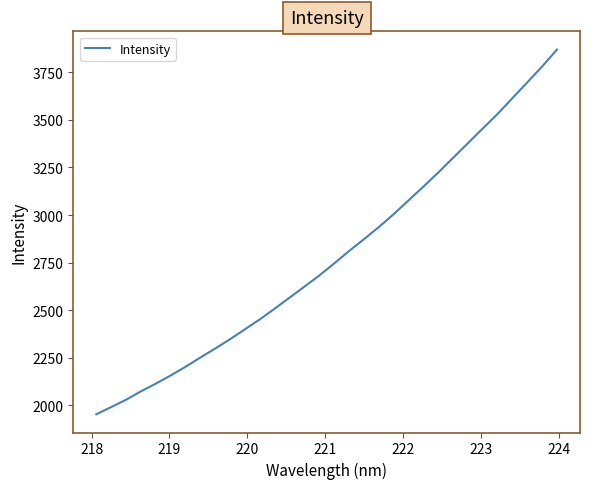

What is the greatest value displayed?

3869.8